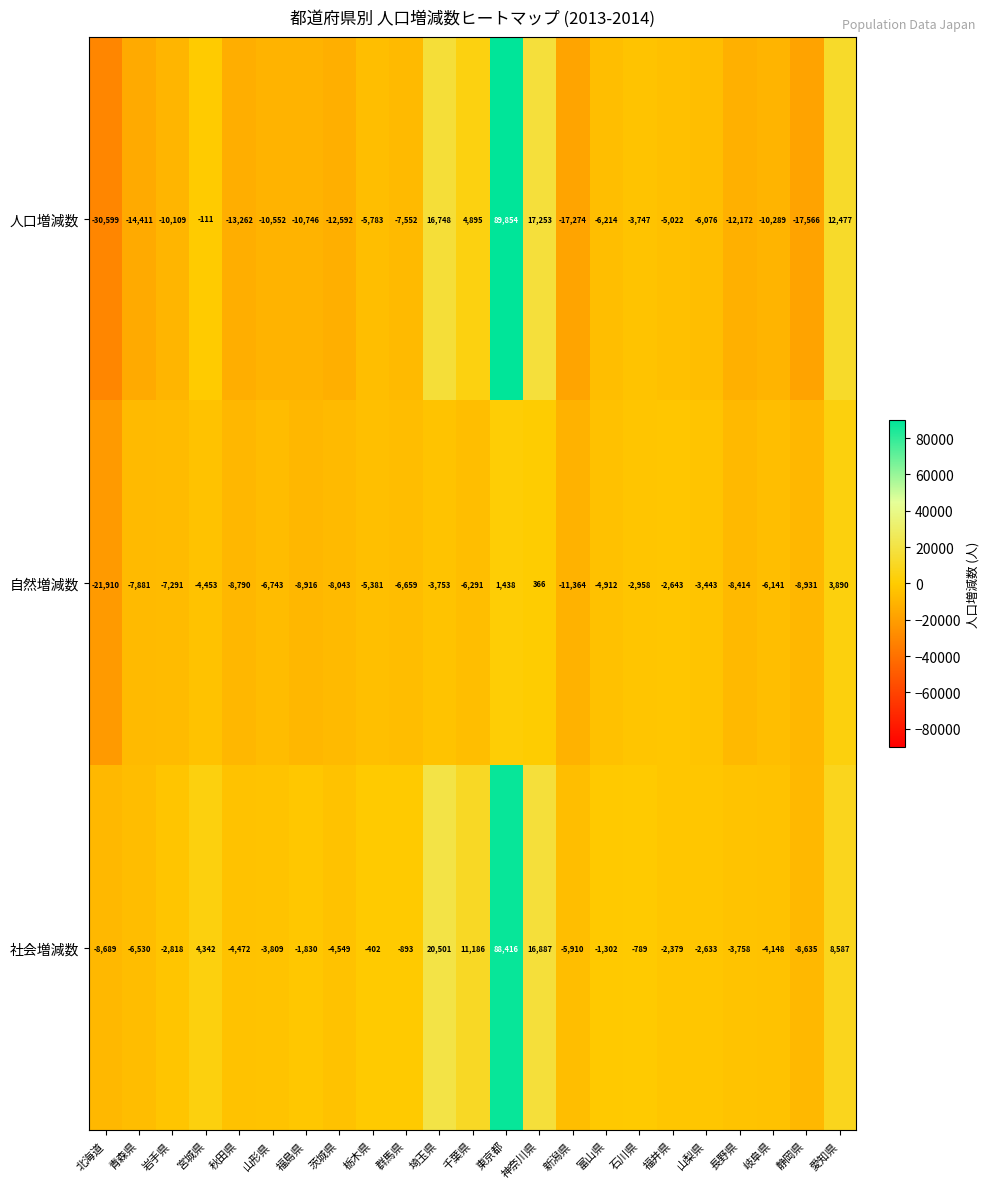

What is the greatest value displayed?

89854